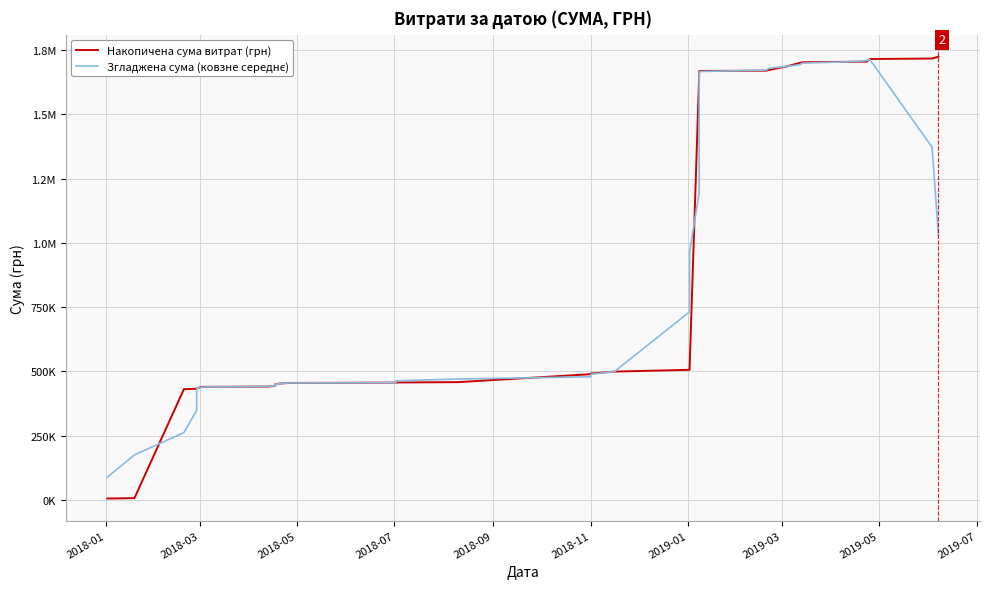

What is the value of the Накопичена сума витрат (грн) point at the 22nd from the left?

506323.0